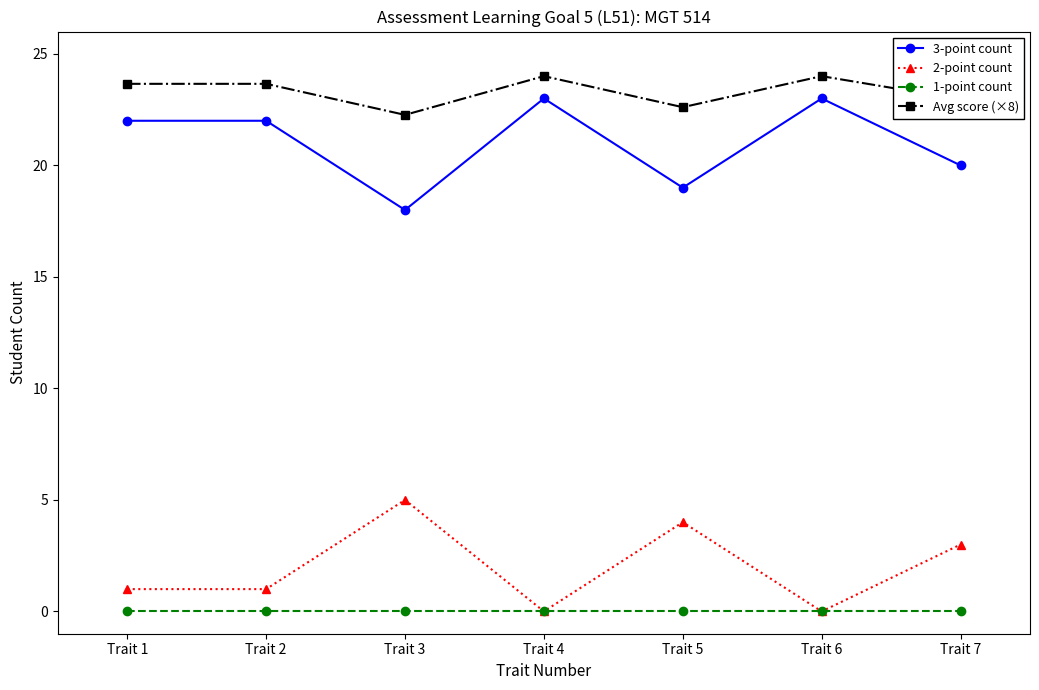

What is the value of the 2-point count point at the 7th from the left?

3.0